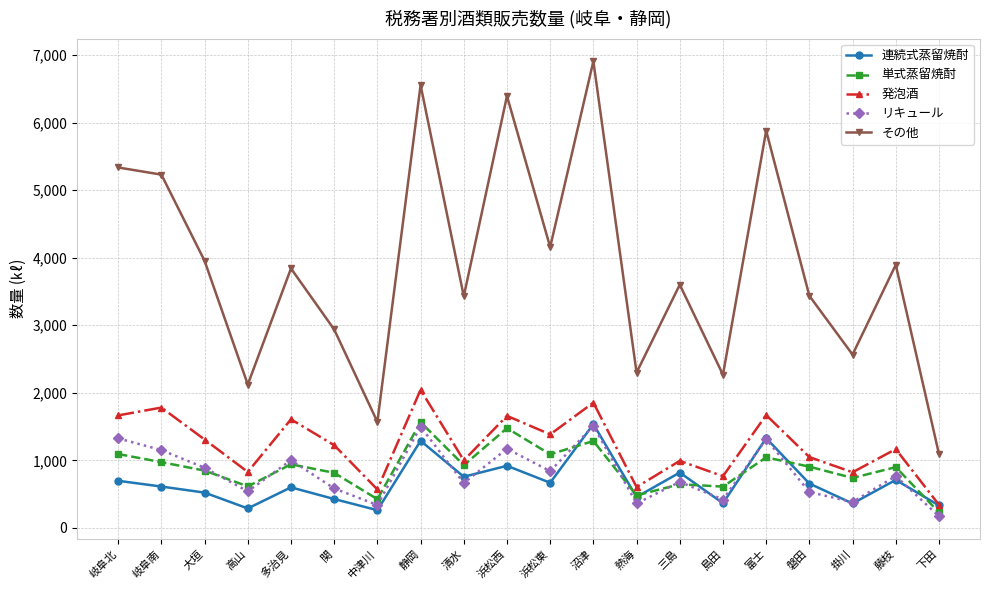

True or false: リキュール and 発泡酒 intersect in this chart.

False